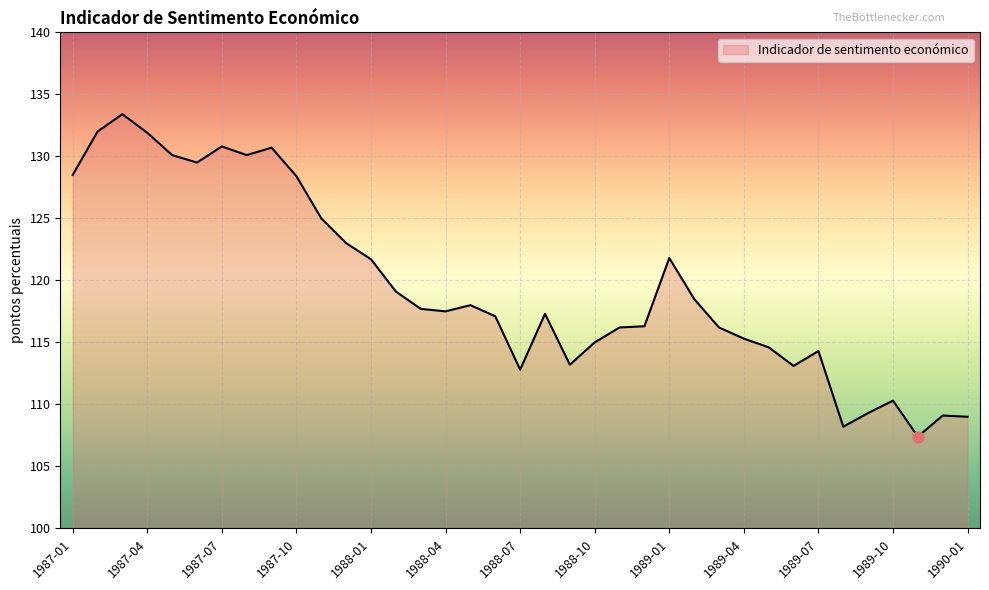

What is the maximum value shown in the chart?

133.4